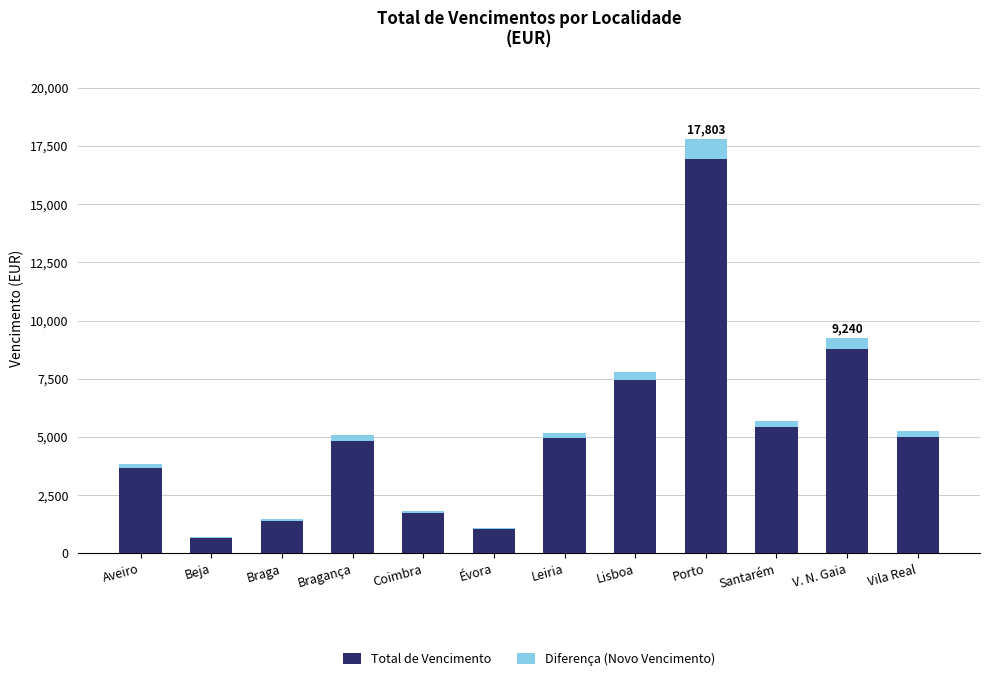

At which category is the sum across all series the highest?

Porto